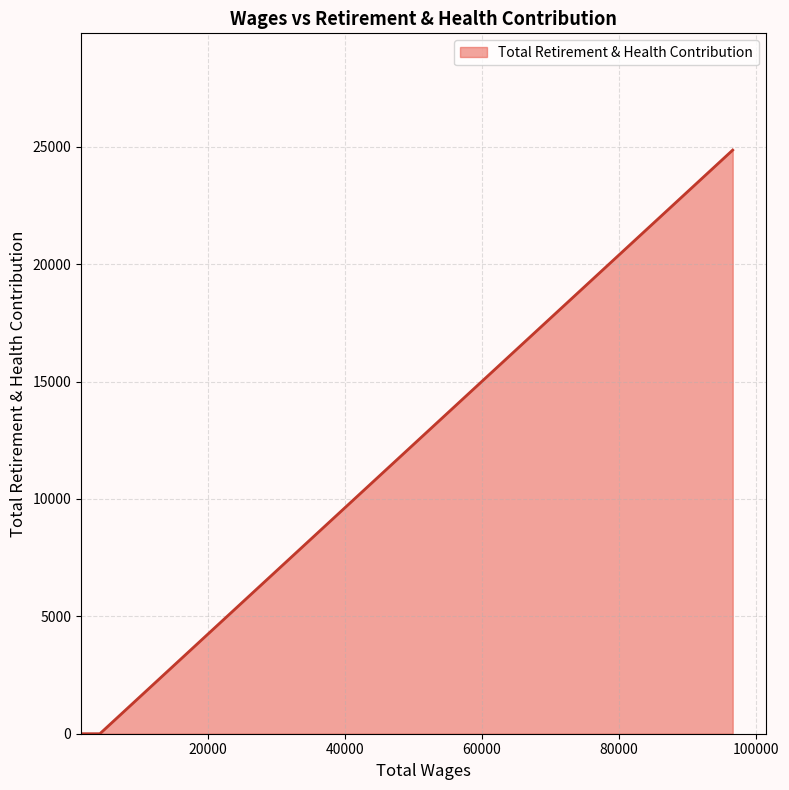

How many values are between 0 and 24865?

3